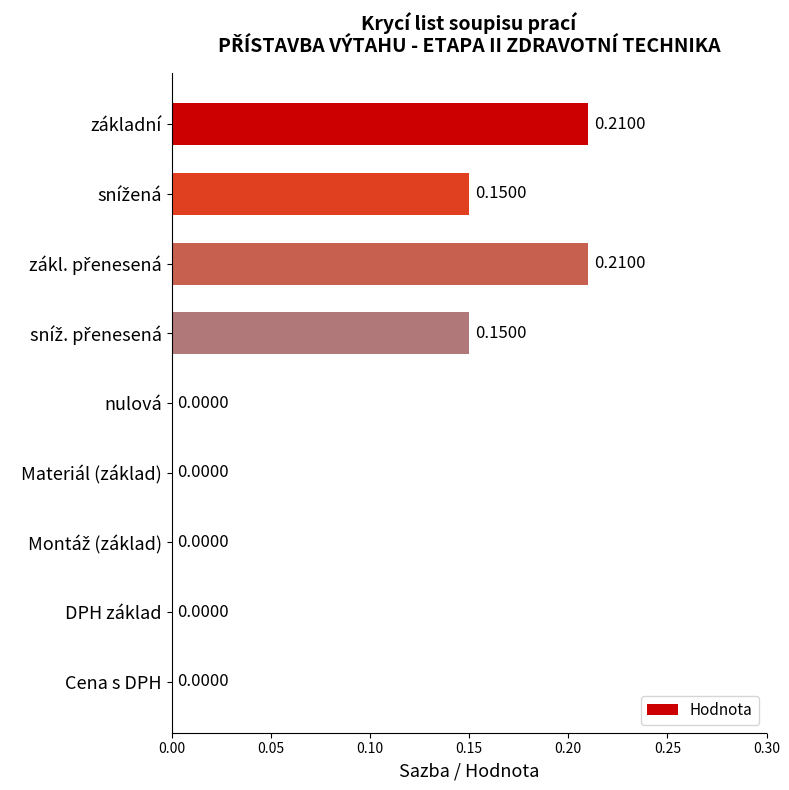

What is the sum of all values?

0.7